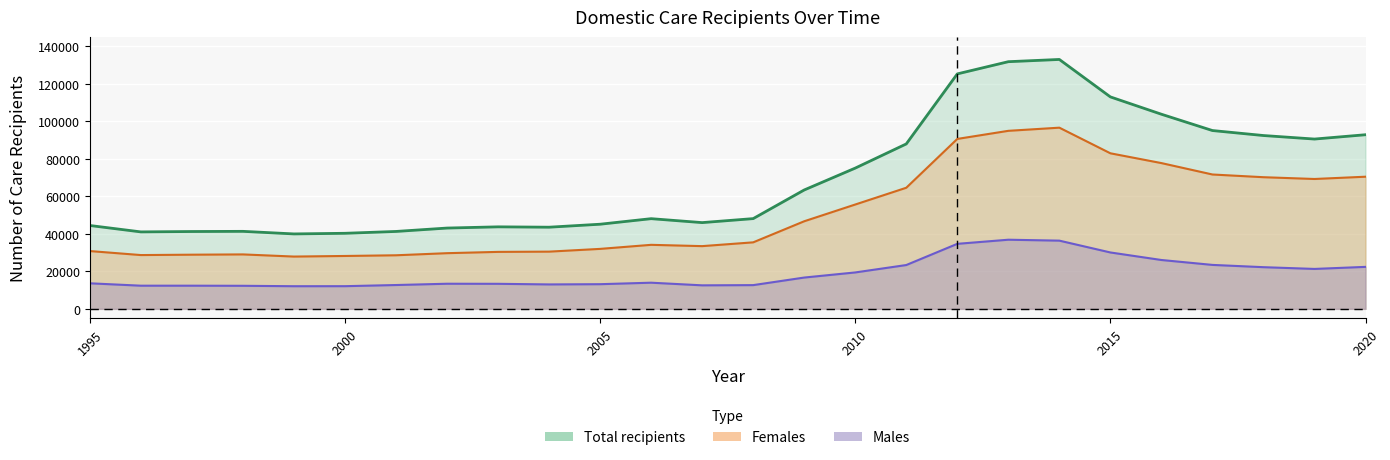

How many lines are shown in the chart?

3